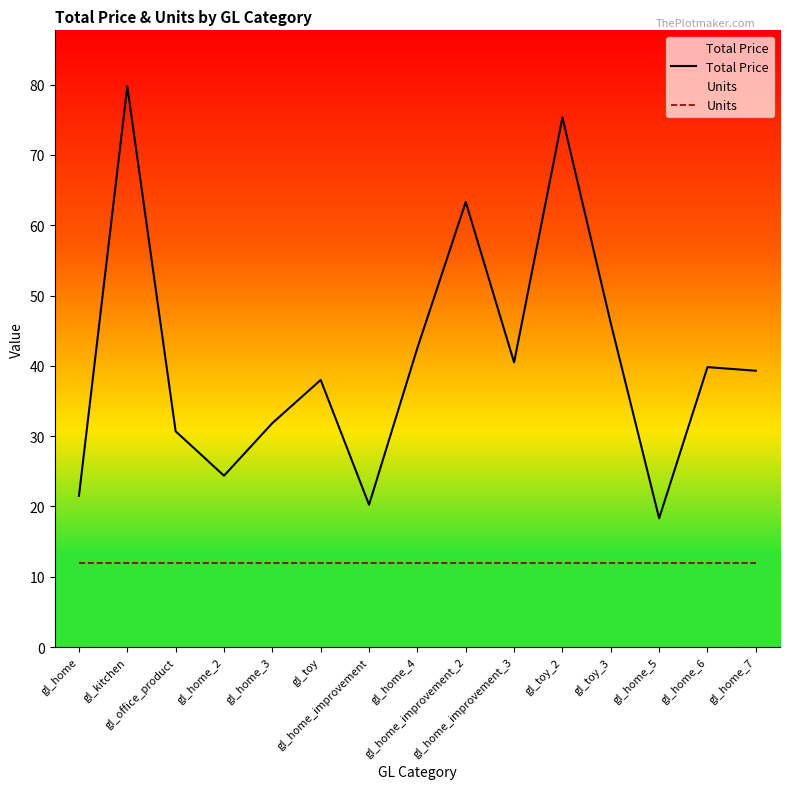

True or false: Units has a value of 12.0 at gl_home.

True